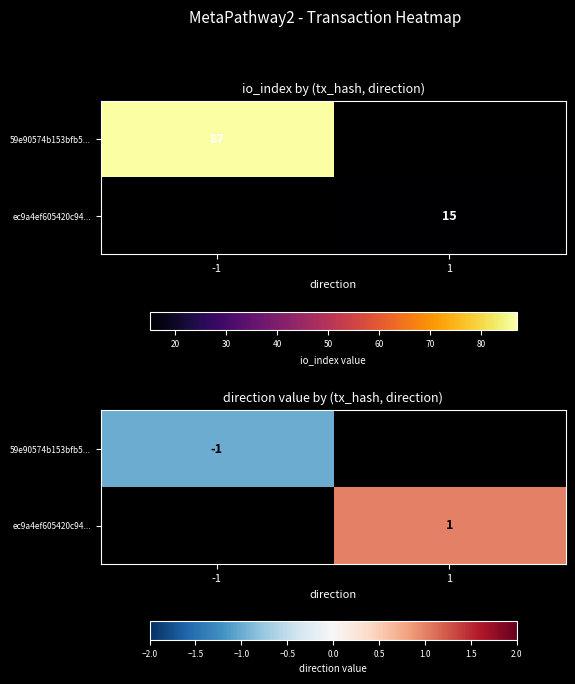

List the series in order of their overall mean, highest first.

59e90574b153bfb5..., ec9a4ef605420c94...